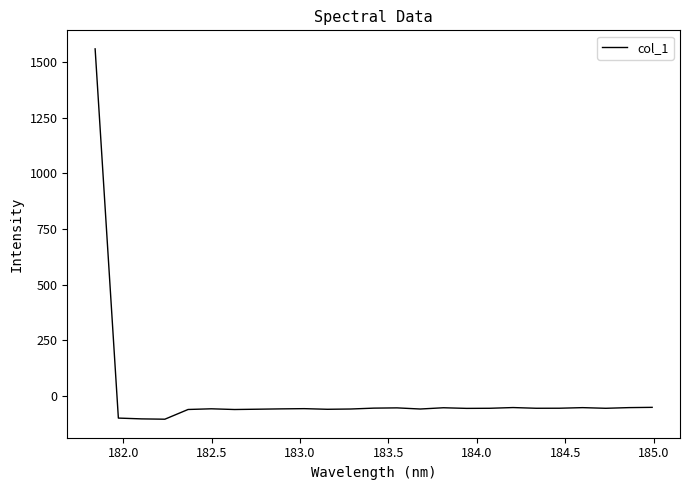

How many values are below zero?

24